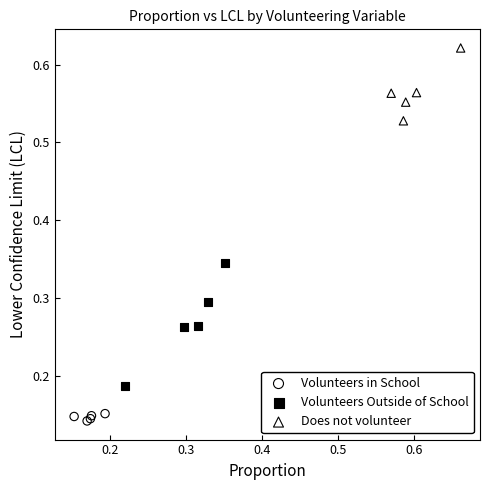

Which series reaches the maximum Y coordinate?

Does not volunteer